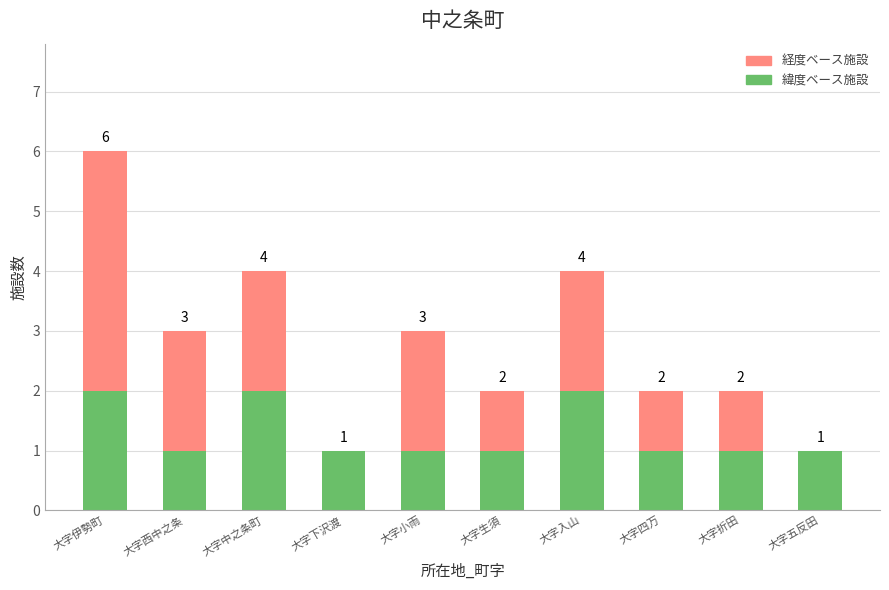

How many series are shown in this chart?

2